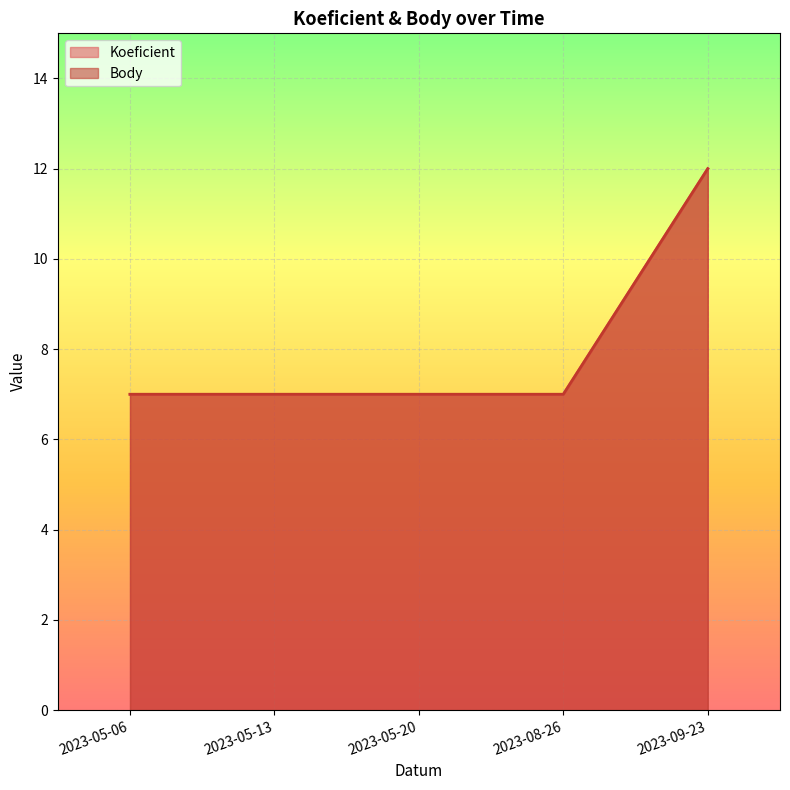

What is the total value across all series at 2023-05-13?

14